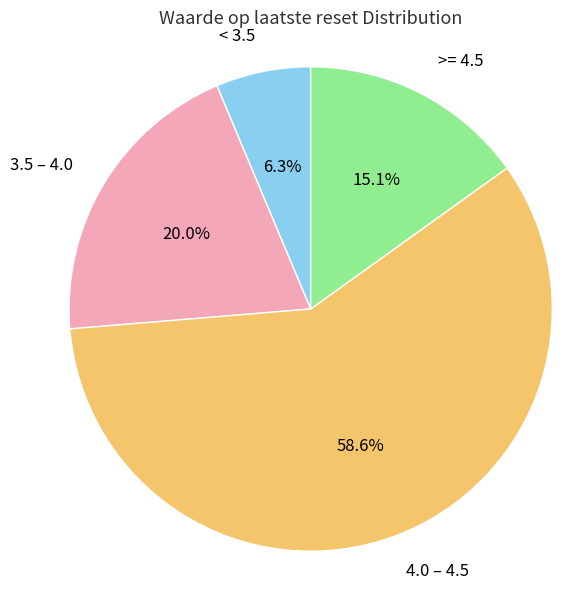

Rank the categories by value from highest to lowest.

4.0 – 4.5, 3.5 – 4.0, >= 4.5, < 3.5